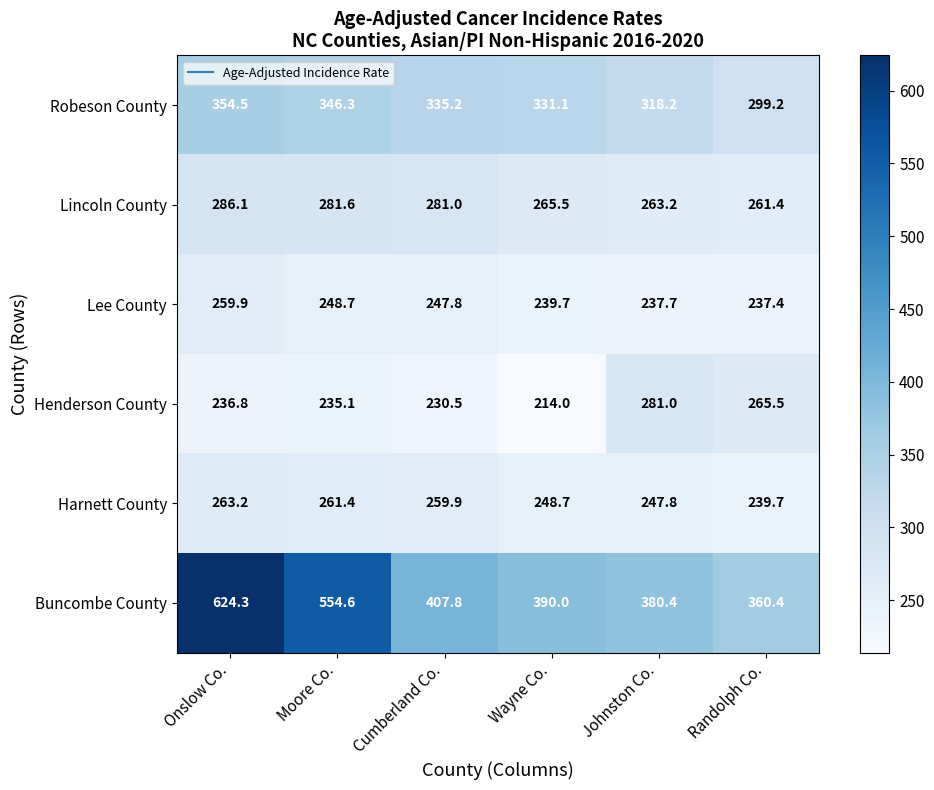

At which category is the sum across all series the highest?

Onslow Co.